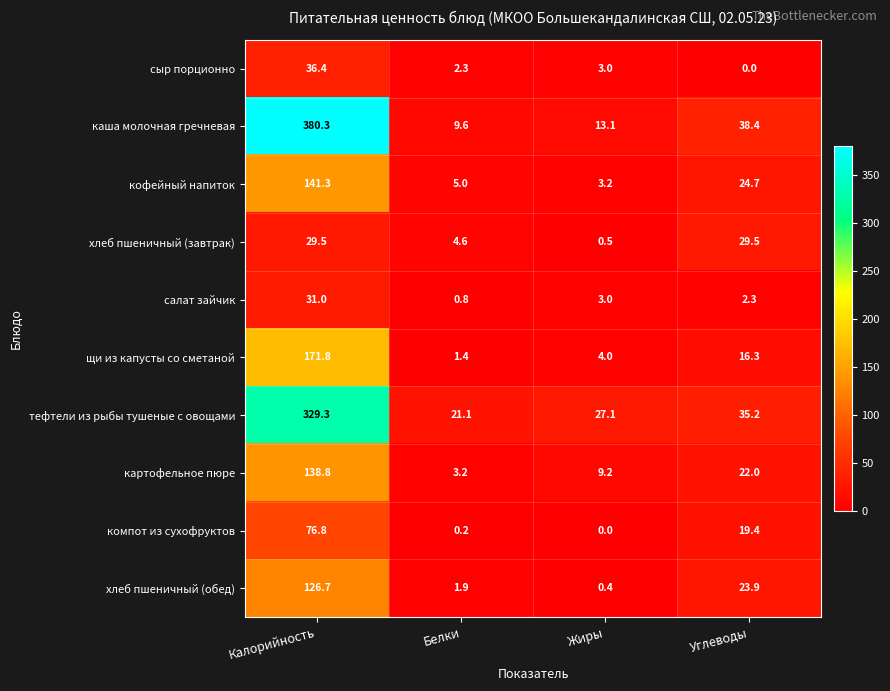

Is it true that хлеб пшеничный (обед) equals 23.9 at Углеводы?

True